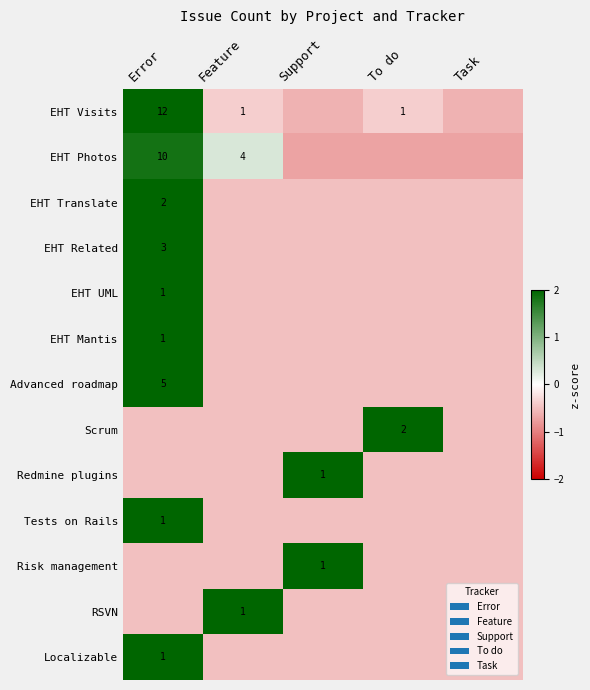

What is the approximate value of Advanced roadmap at Feature?

-0.5